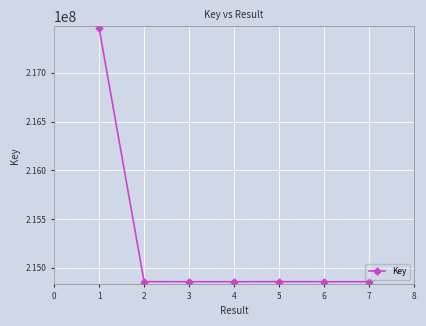

Approximately how many times larger is the value at 7 compared to 1?

1.0